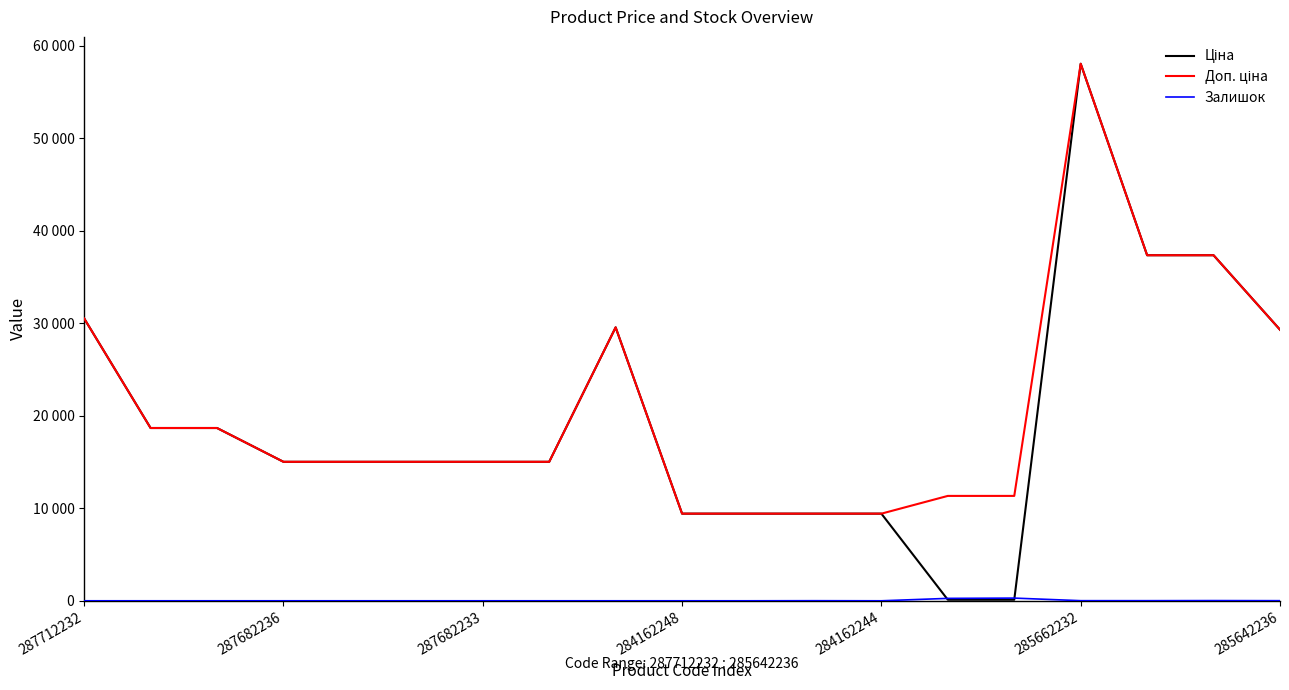

Is this an area chart (filled region under the line)?

No